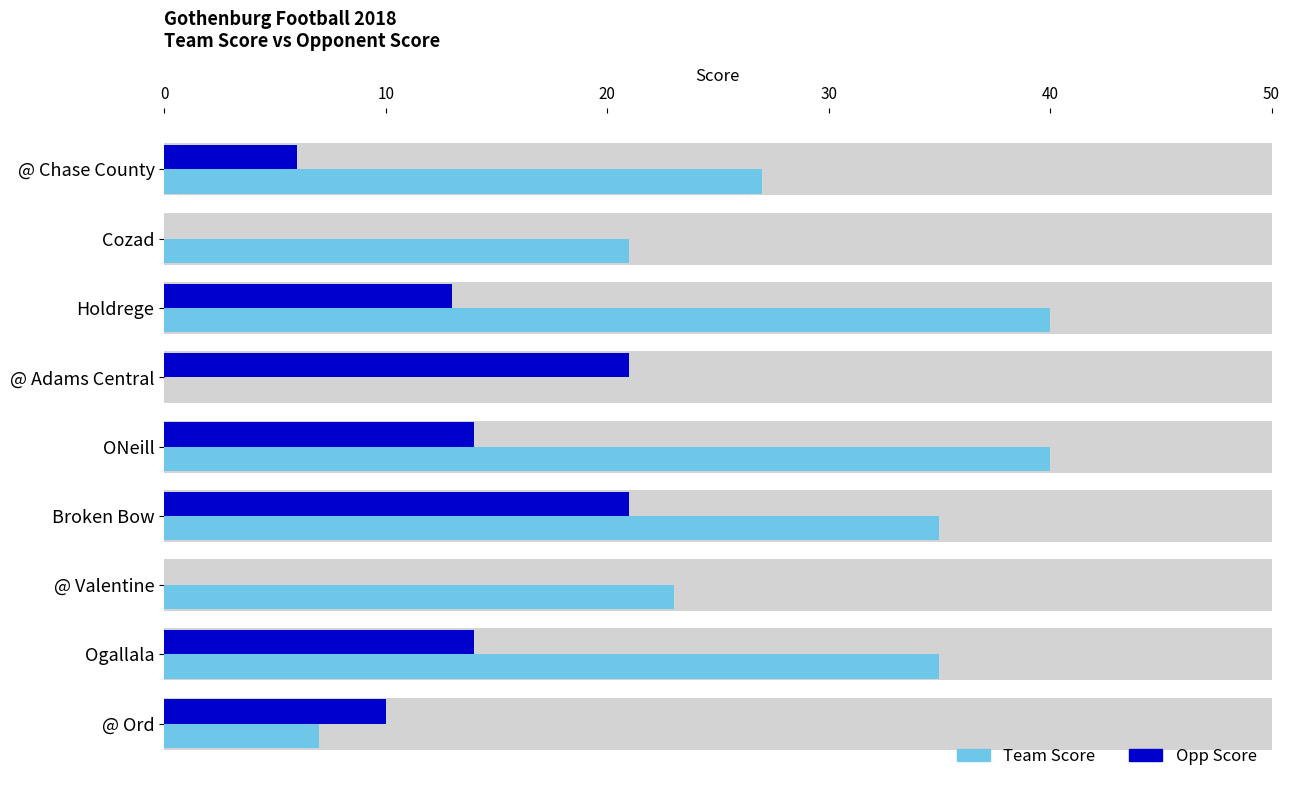

List the series in order of their overall mean, lowest first.

Opp Score, Team Score